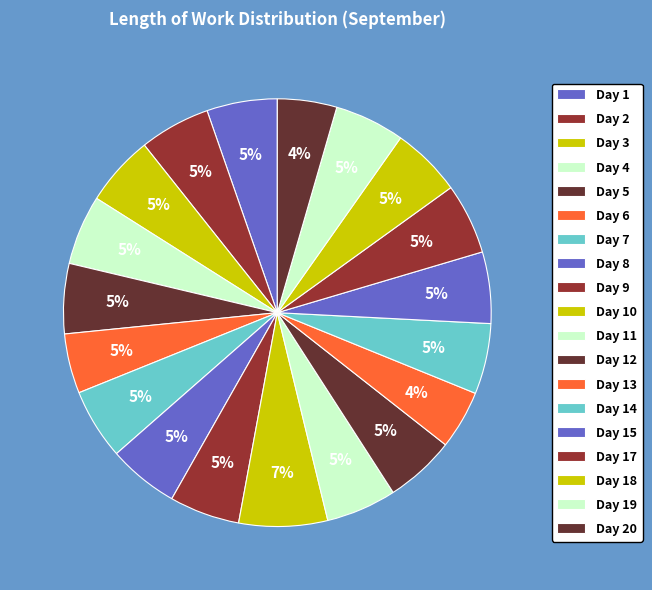

To the nearest percent, what percentage of the pie is Day 12?

5%